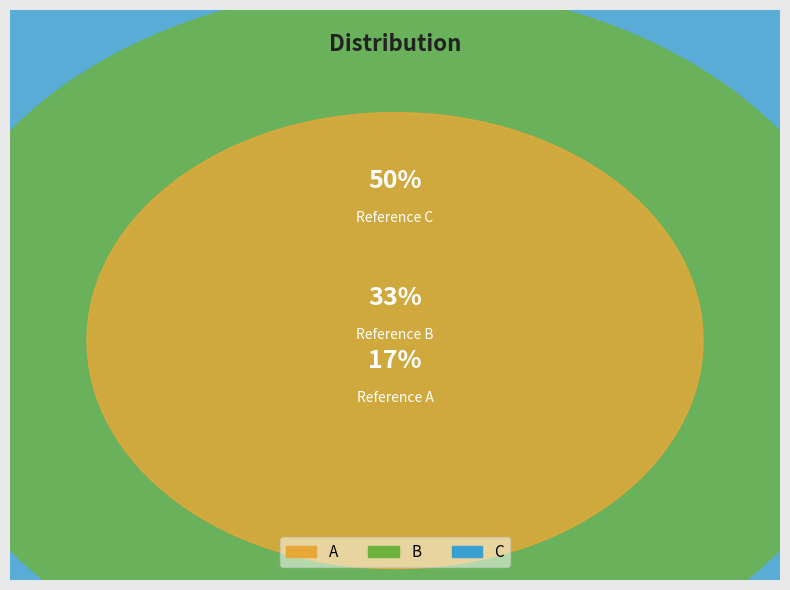

What is the total percentage of C and A?

66.7%